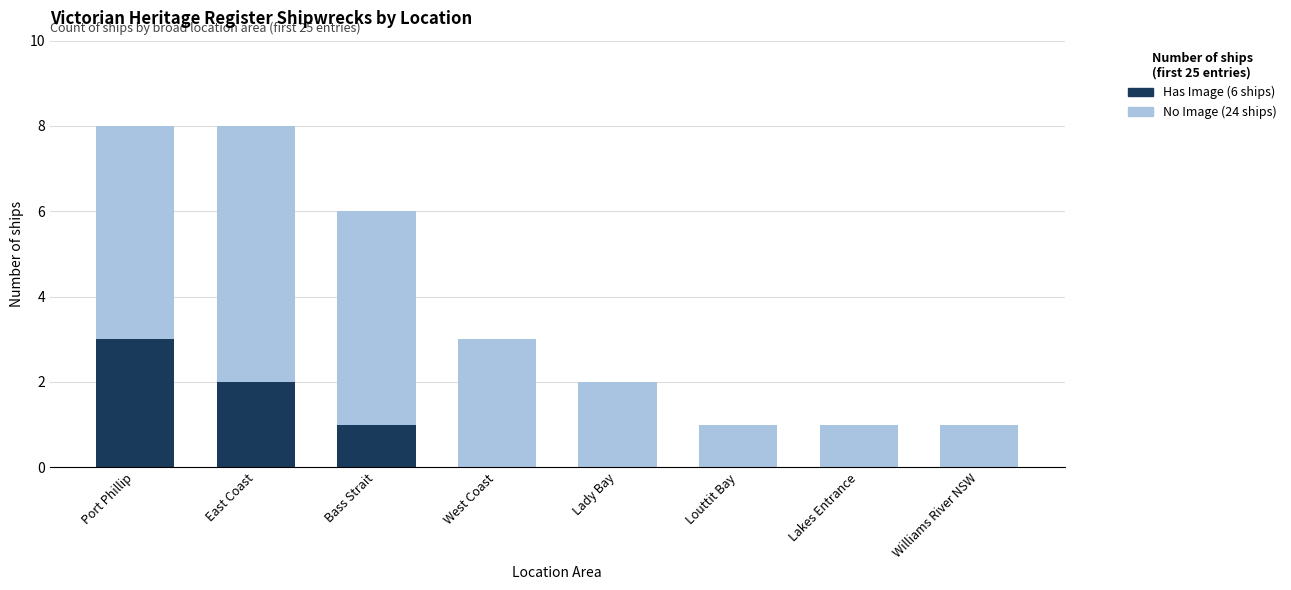

Reading left to right, list the values for the Has Image series.

Port Phillip=3	East Coast=2	Bass Strait=1	West Coast=0	Lady Bay=0	Louttit Bay=0	Lakes Entrance=0	Williams River NSW=0